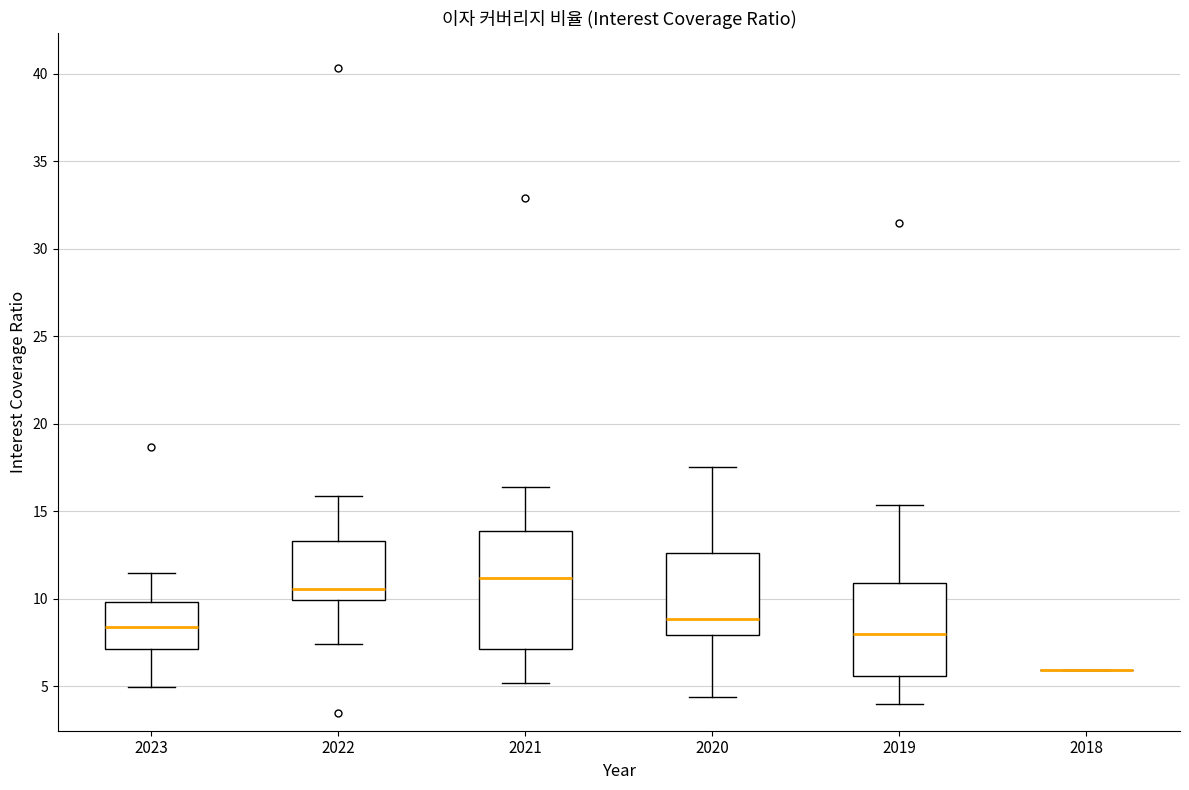

Where is the upper edge of the box at x = 2019 on the y-axis? The values are not printed on the chart, so give them approximately, as read against the axis.

11.0